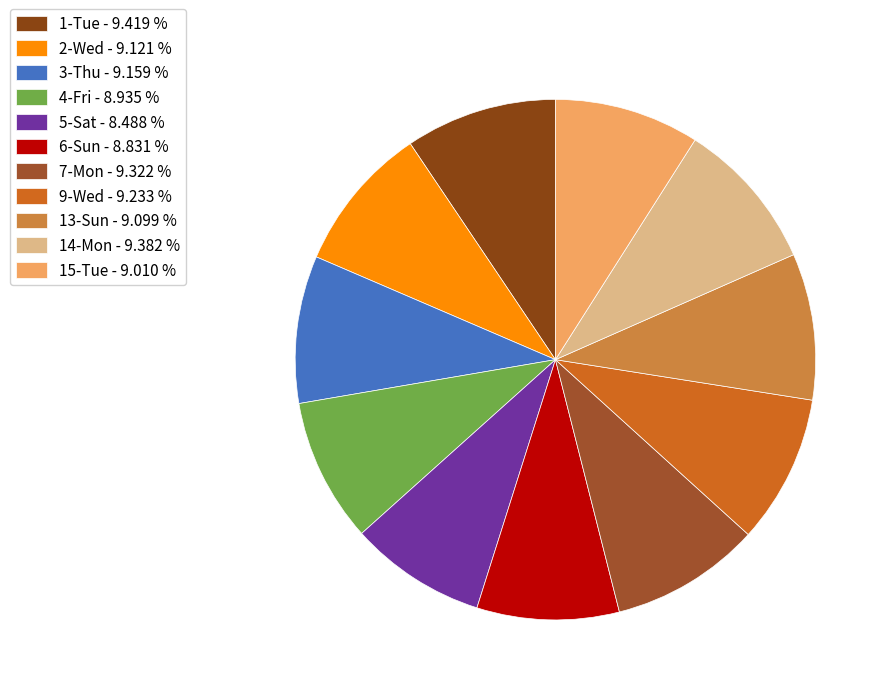

How many slices are in this pie chart?

11